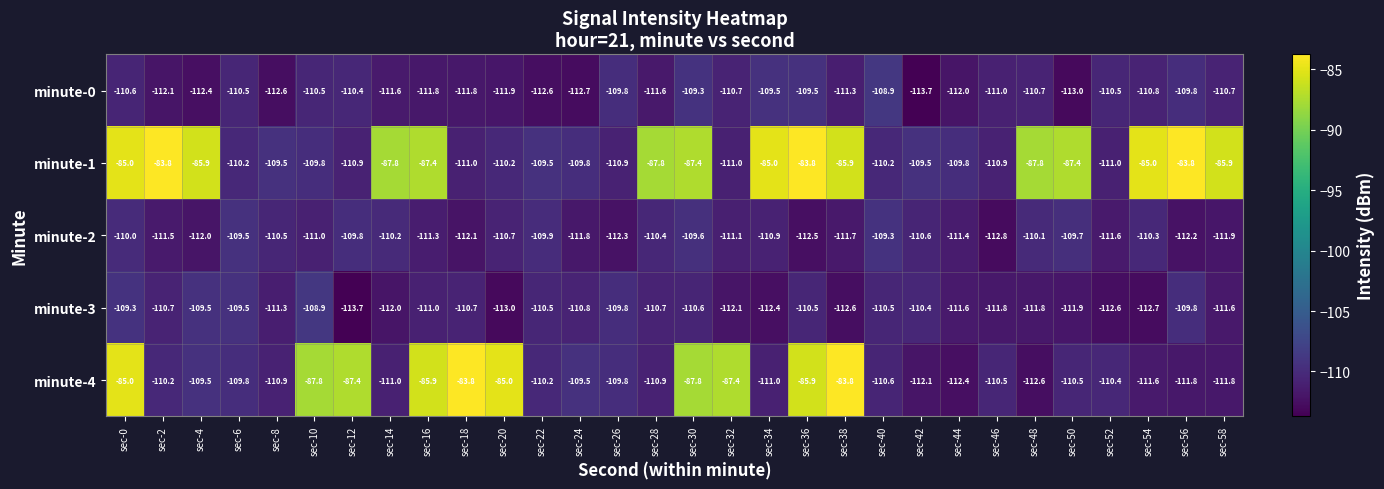

At which label does minute-1 first exceed -87?

sec-0